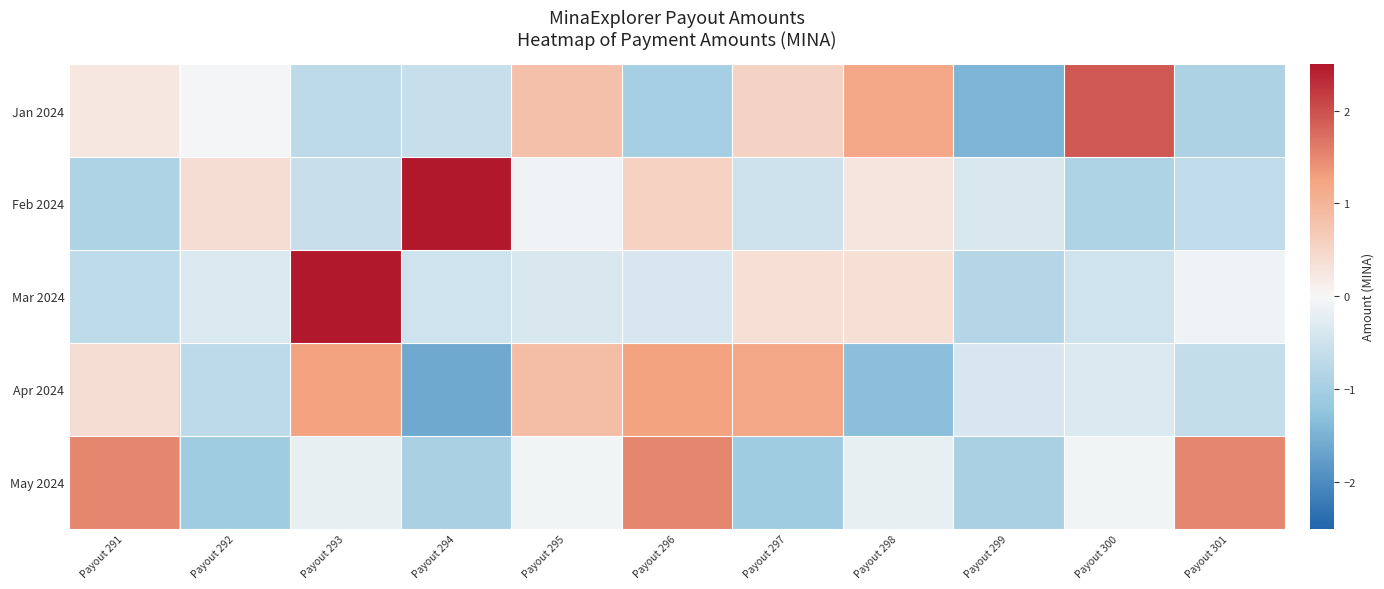

Reading left to right, list all the values displayed in this chart.

Jan 2024: Payout 291=0.2	Payout 292=-0.1	Payout 293=-0.7	Payout 294=-0.6	Payout 295=0.8	Payout 296=-1.0	Payout 297=0.5	Payout 298=1.2	Payout 299=-1.4	Payout 300=1.9	Payout 301=-0.9
Feb 2024: Payout 291=-0.9	Payout 292=0.4	Payout 293=-0.6	Payout 294=2.8	Payout 295=-0.1	Payout 296=0.6	Payout 297=-0.5	Payout 298=0.3	Payout 299=-0.4	Payout 300=-0.9	Payout 301=-0.7
Mar 2024: Payout 291=-0.7	Payout 292=-0.3	Payout 293=3.0	Payout 294=-0.5	Payout 295=-0.4	Payout 296=-0.4	Payout 297=0.4	Payout 298=0.3	Payout 299=-0.8	Payout 300=-0.5	Payout 301=-0.1
Apr 2024: Payout 291=0.4	Payout 292=-0.7	Payout 293=1.3	Payout 294=-1.6	Payout 295=0.9	Payout 296=1.3	Payout 297=1.2	Payout 298=-1.3	Payout 299=-0.4	Payout 300=-0.3	Payout 301=-0.6
May 2024: Payout 291=1.5	Payout 292=-1.1	Payout 293=-0.2	Payout 294=-1.0	Payout 295=-0.1	Payout 296=1.5	Payout 297=-1.1	Payout 298=-0.2	Payout 299=-1.0	Payout 300=-0.1	Payout 301=1.5